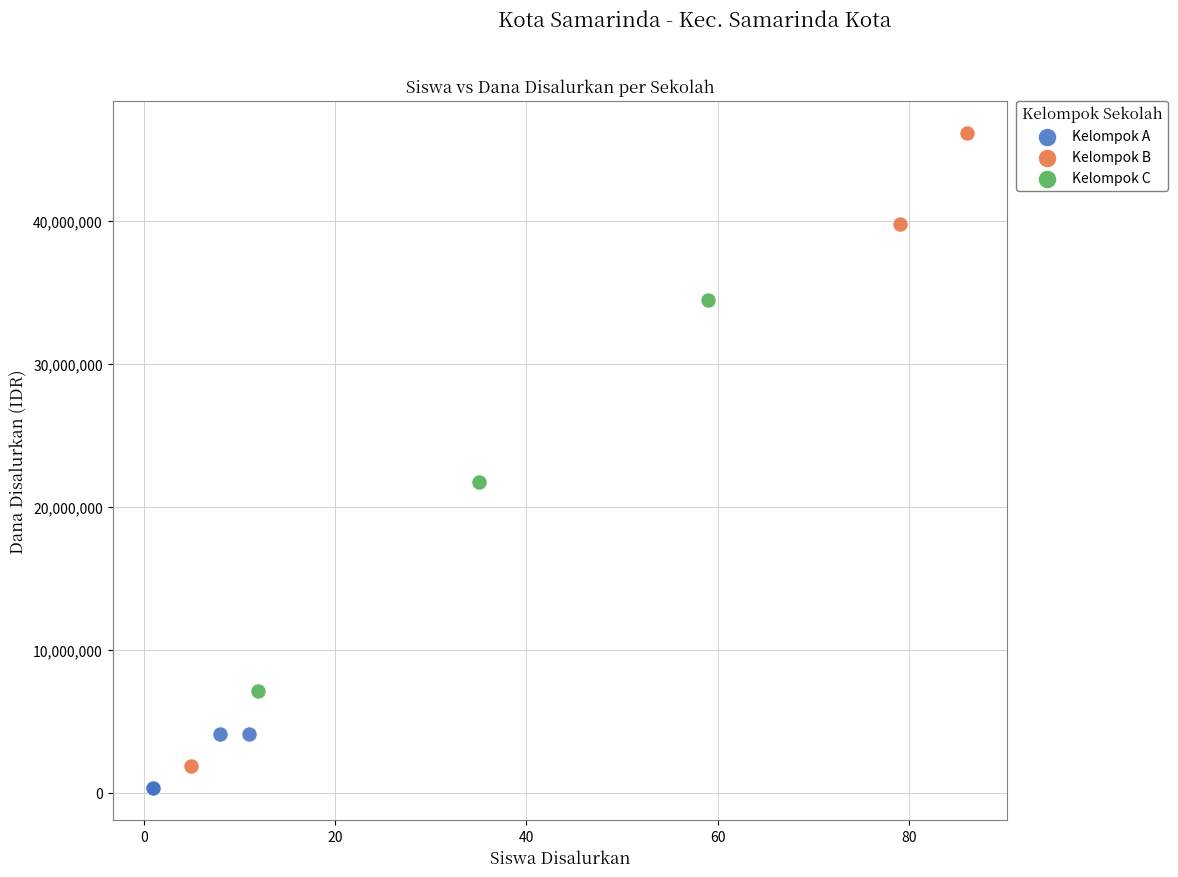

Which series has the widest spread of Y values?

Kelompok B